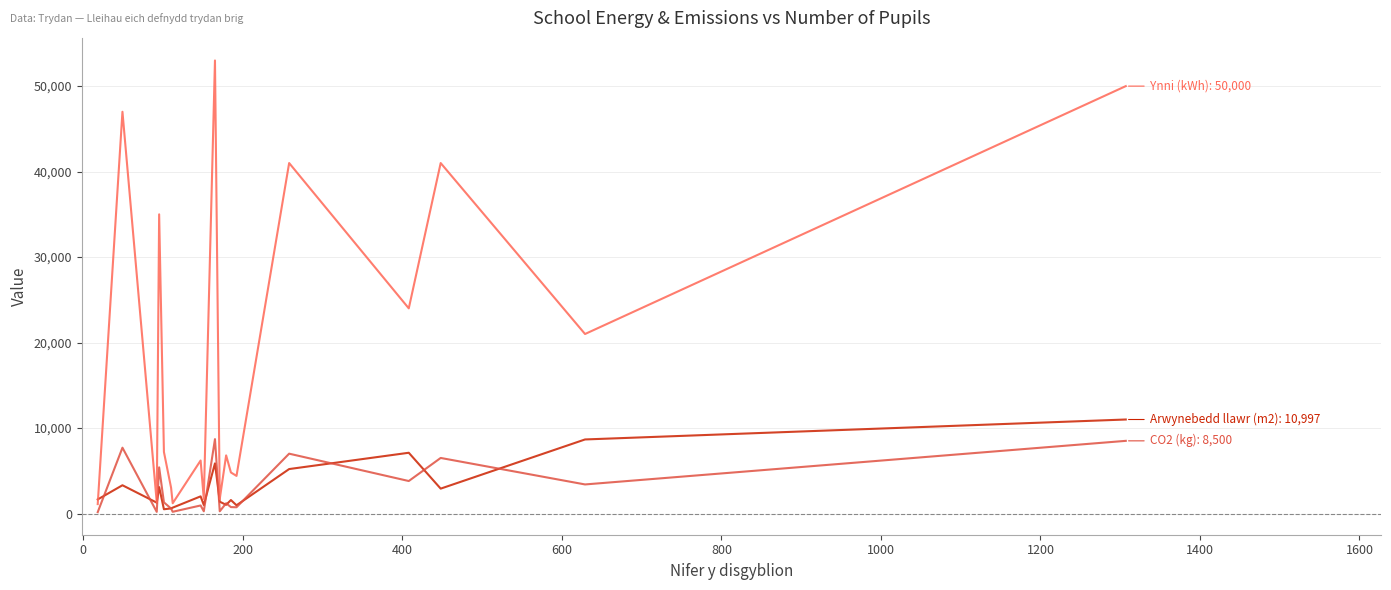

What is the greatest value displayed?

53000